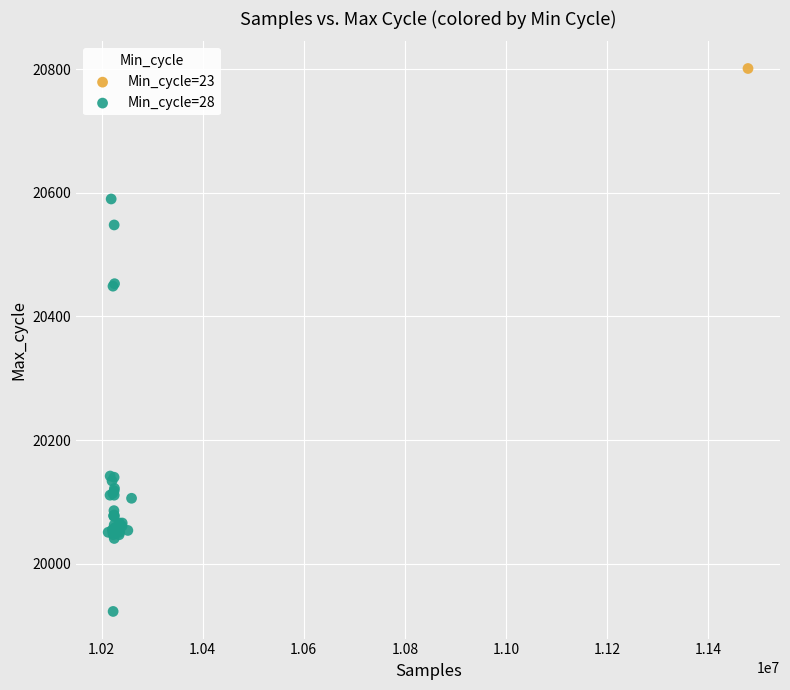

What are all the series names shown in the legend?

Min_cycle=23, Min_cycle=28